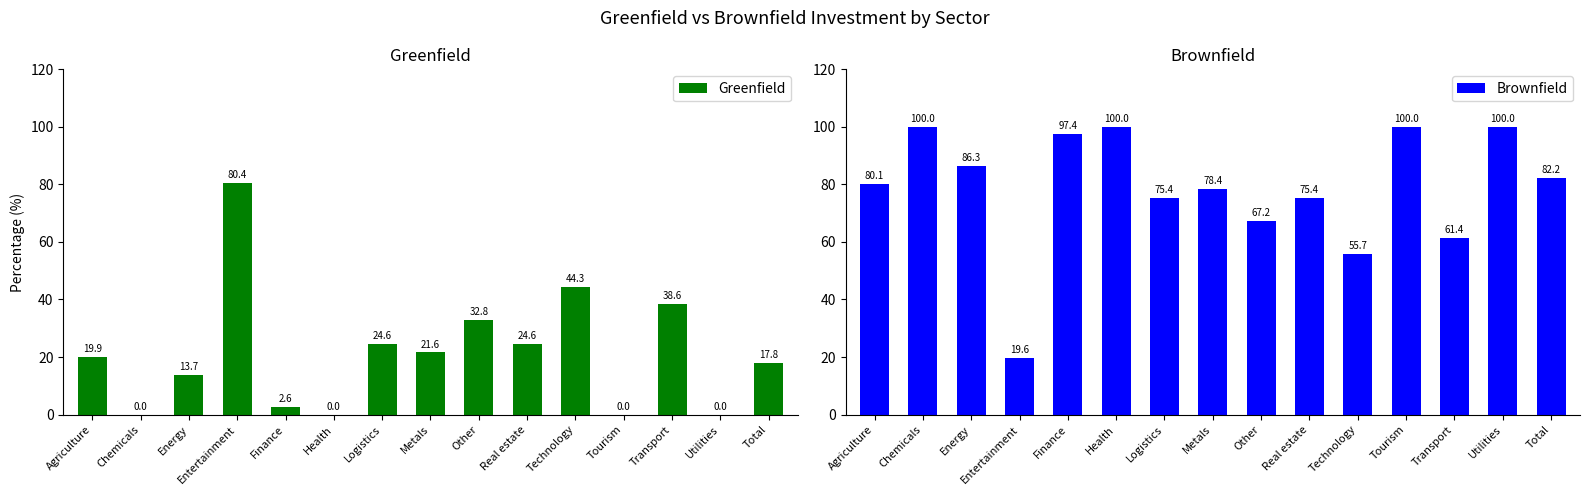

Which series changed the most between Tourism and Transport?

Greenfield